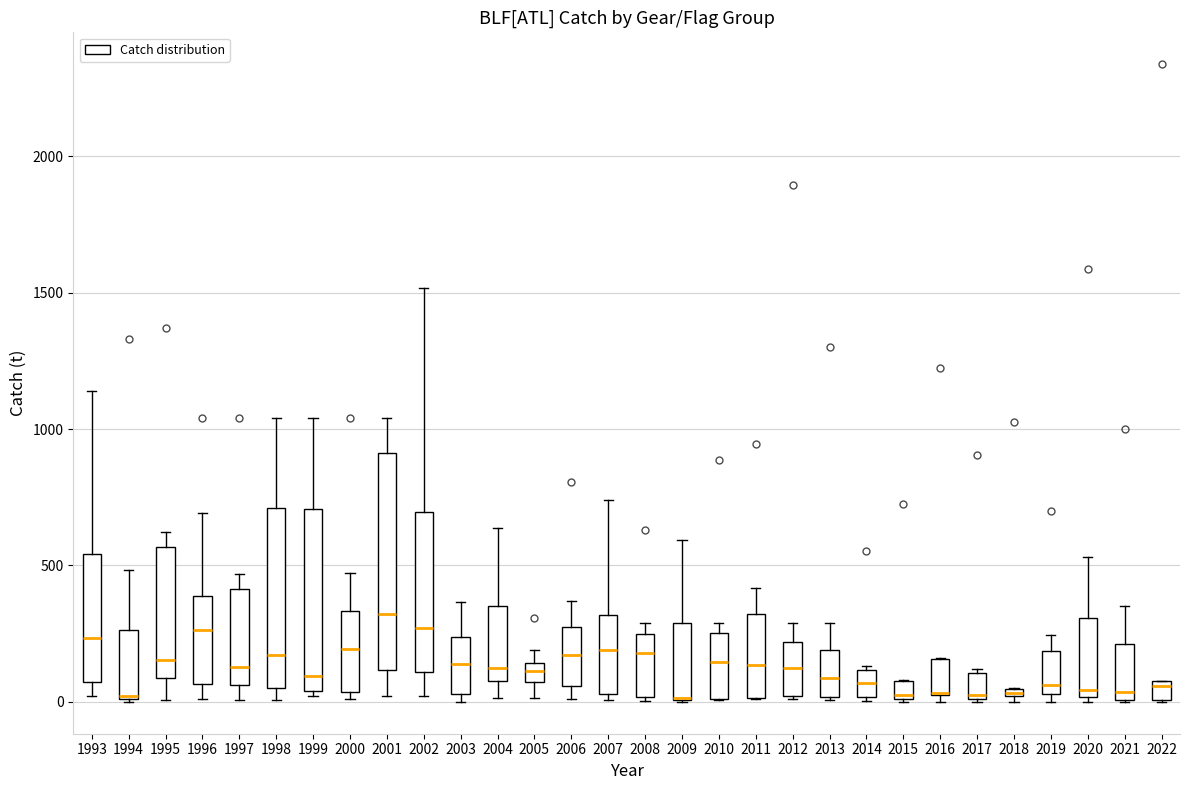

Which box is the tallest, from its lower edge to its upper edge?

2001